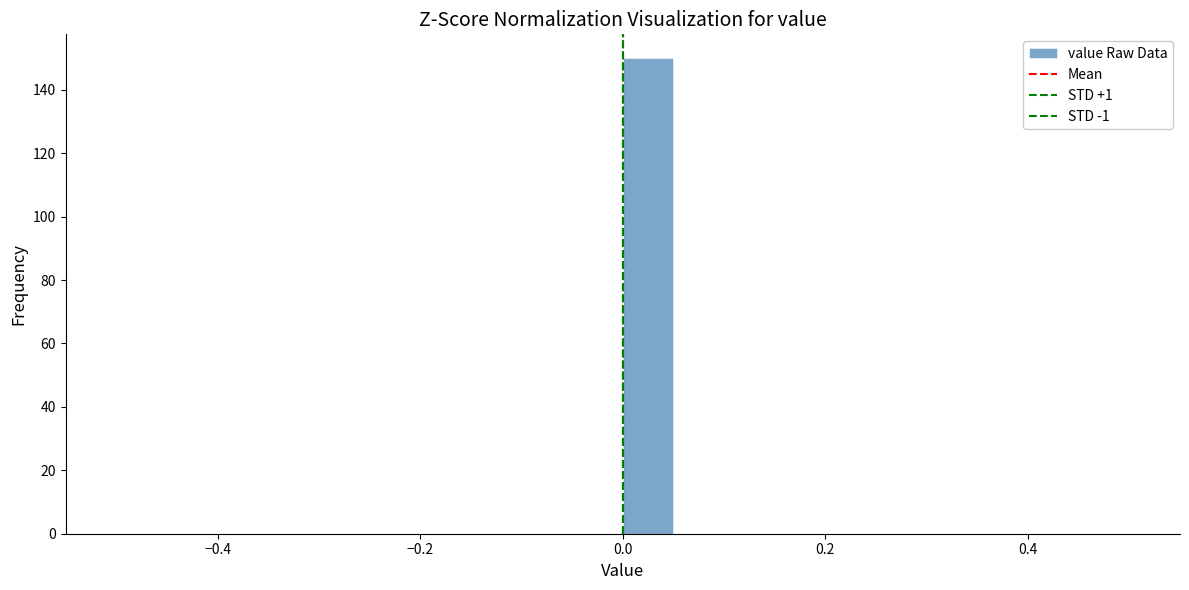

Read against the x-axis, roughly where is the centre of the tallest bar?

0.02